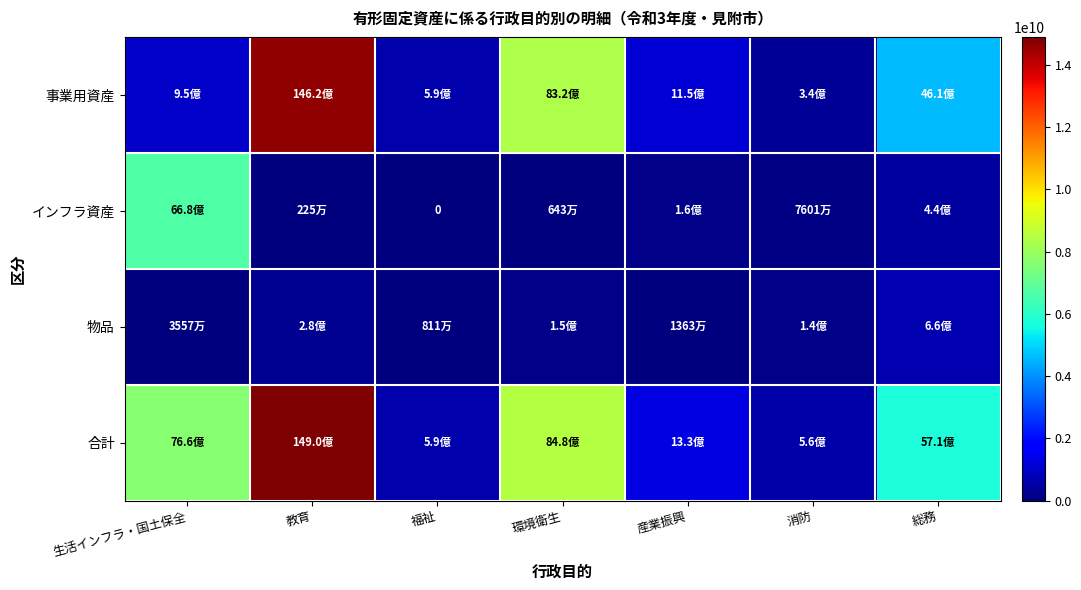

What is the total value across all series at 福祉?

1189258822